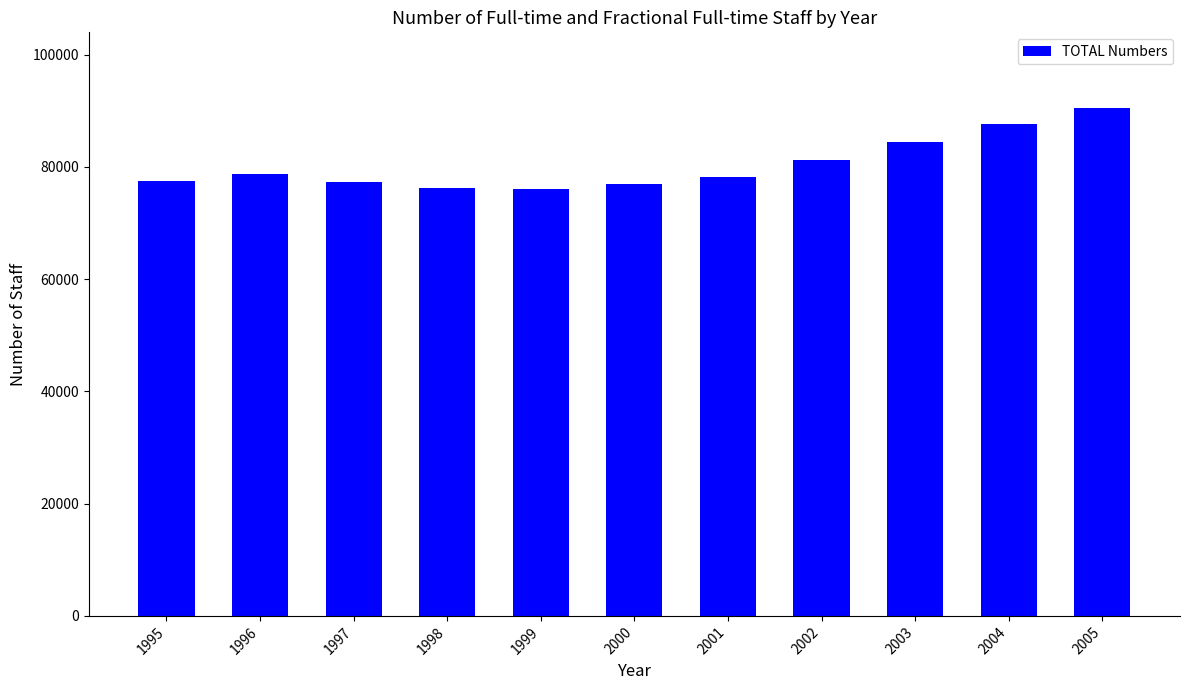

What is the value of the 1st bar from the left?

77430